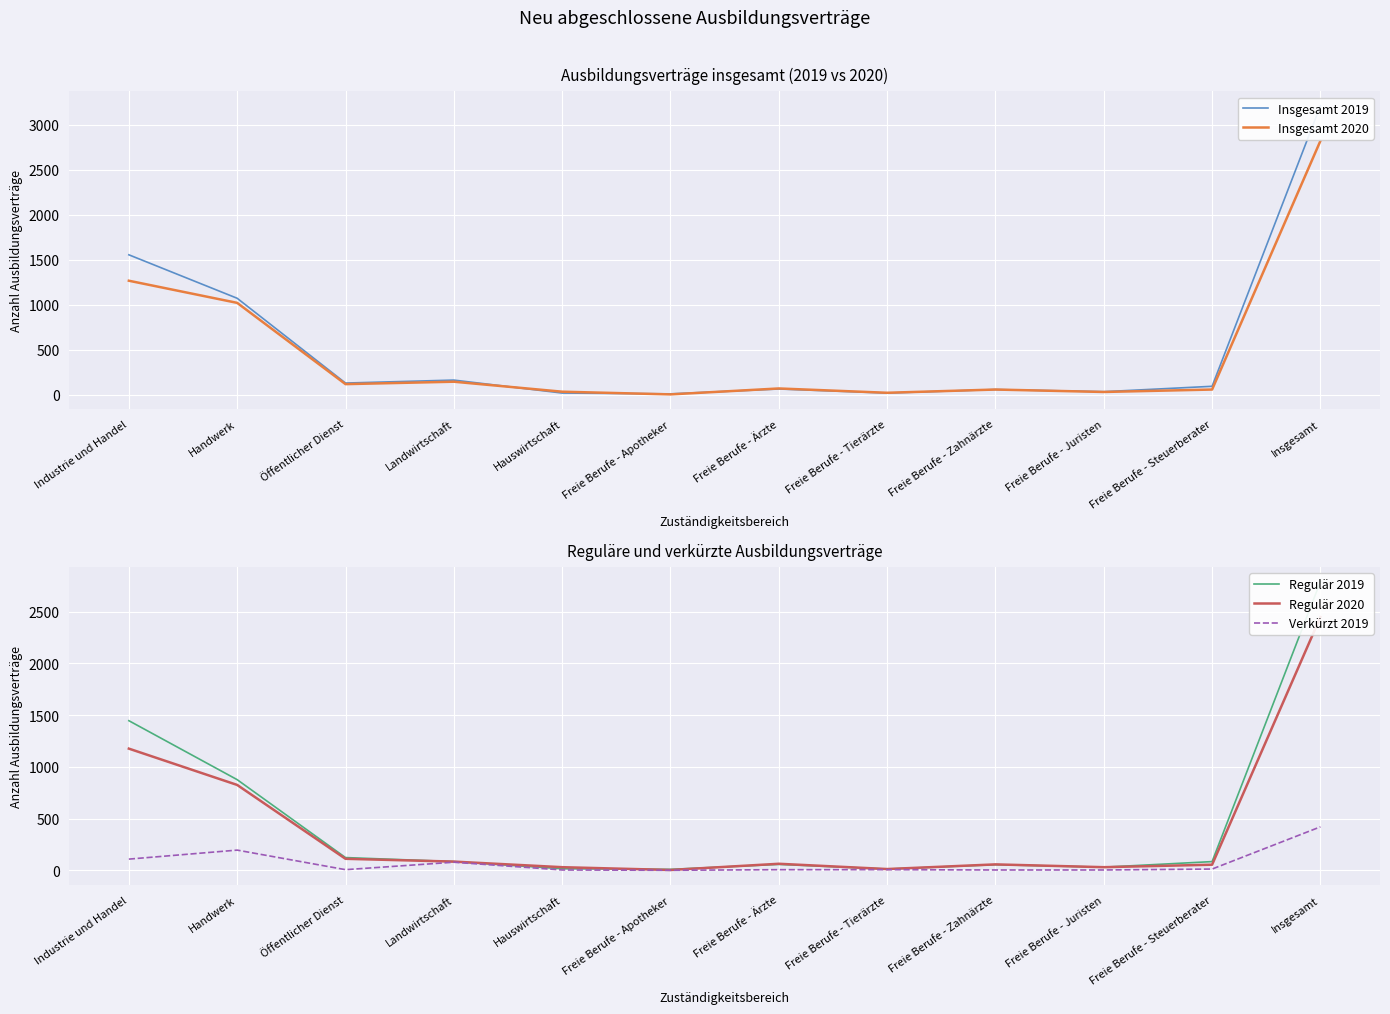

What is the difference between the highest and lowest values at Freie Berufe - Juristen?

30